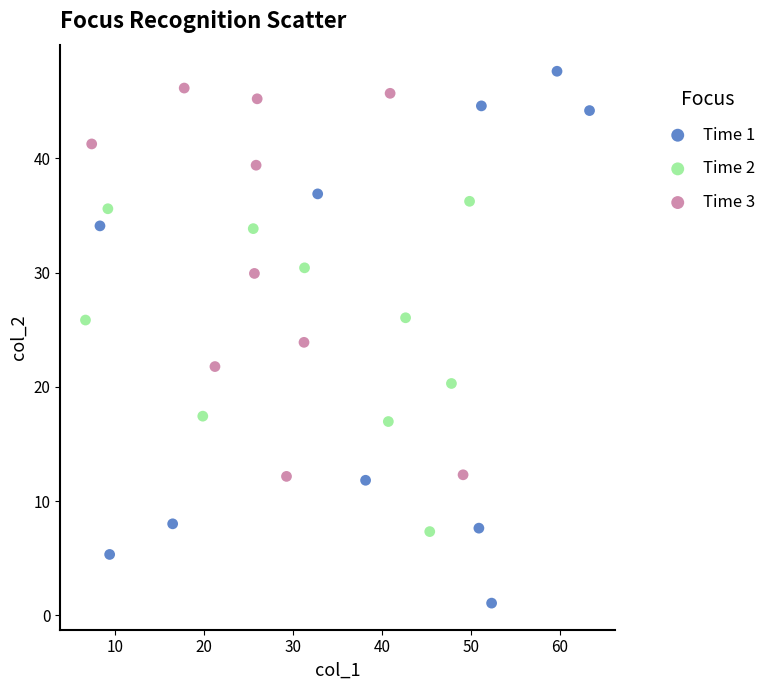

Which series reaches the maximum Y coordinate?

Time 1